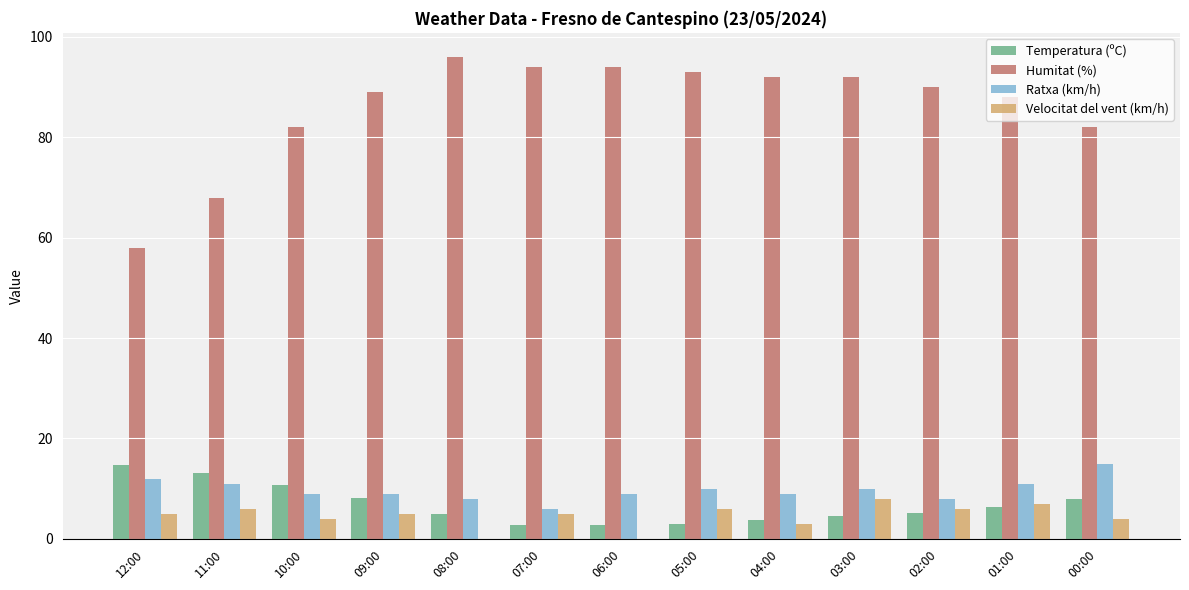

What is the highest value of the Ratxa (km/h) series?

15.0